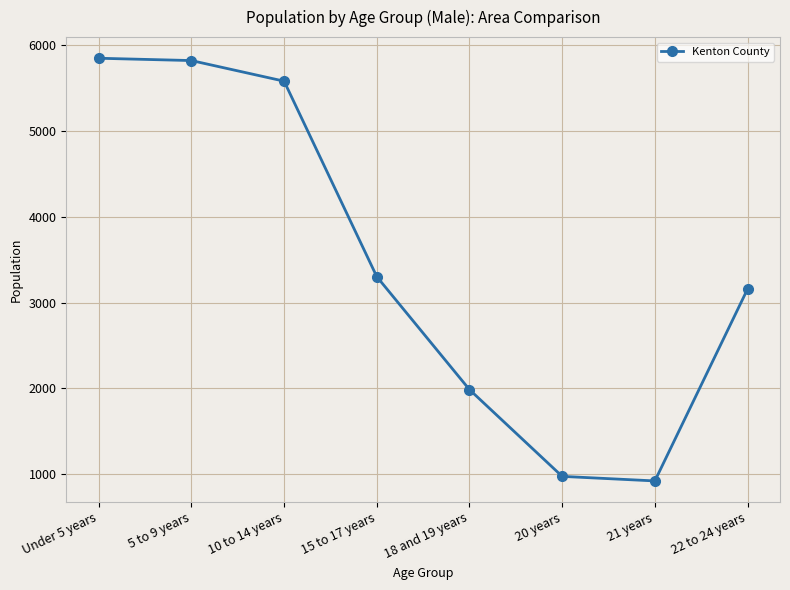

How many lines are shown in the chart?

1